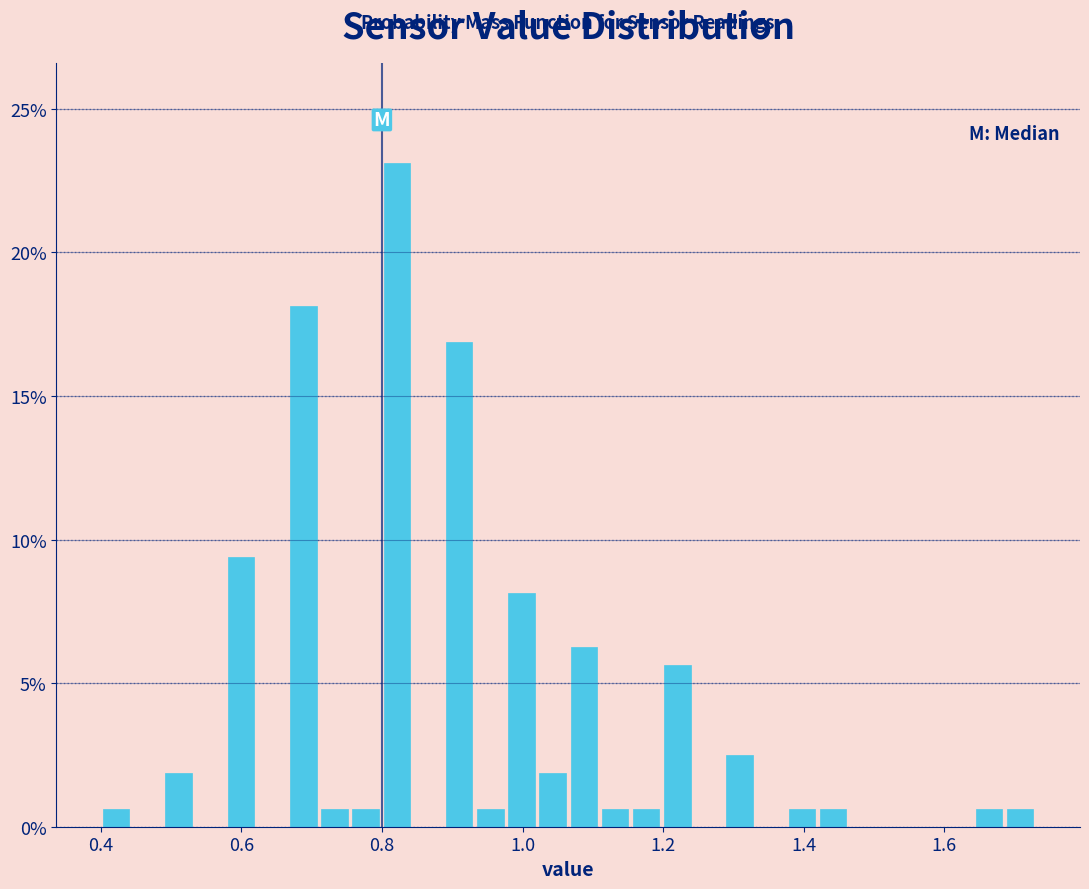

Read against the x-axis, roughly where is the centre of the tallest bar?

0.82